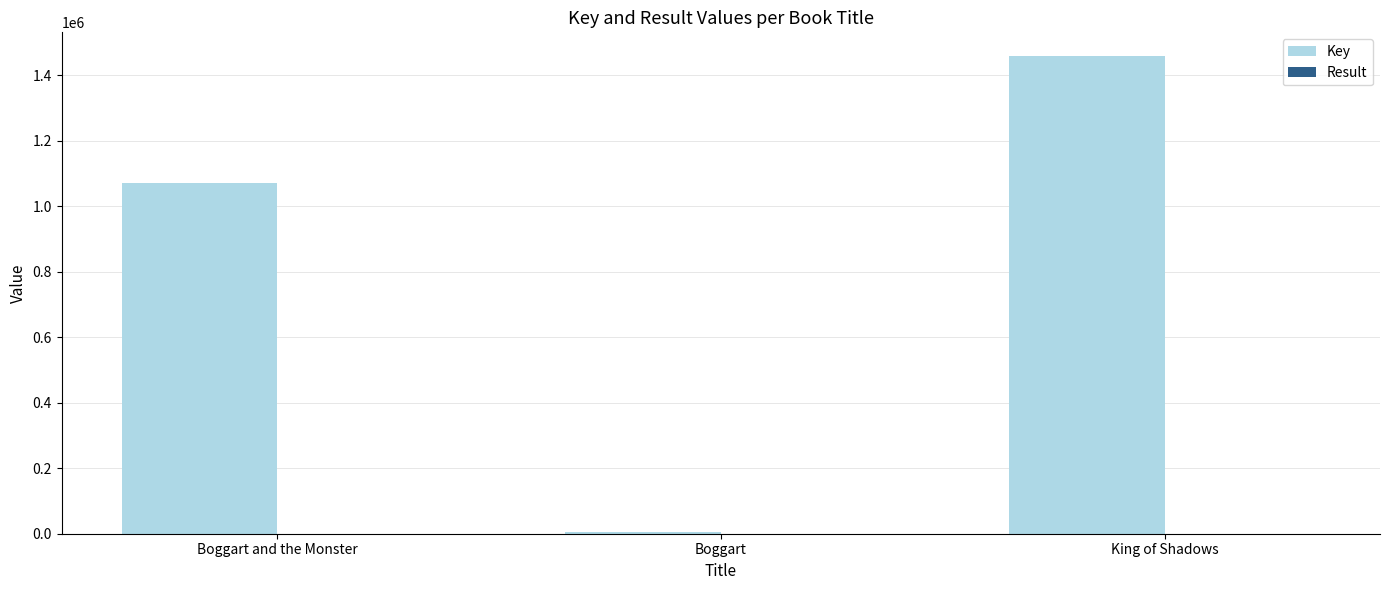

At which category is the sum across all series the highest?

King of Shadows